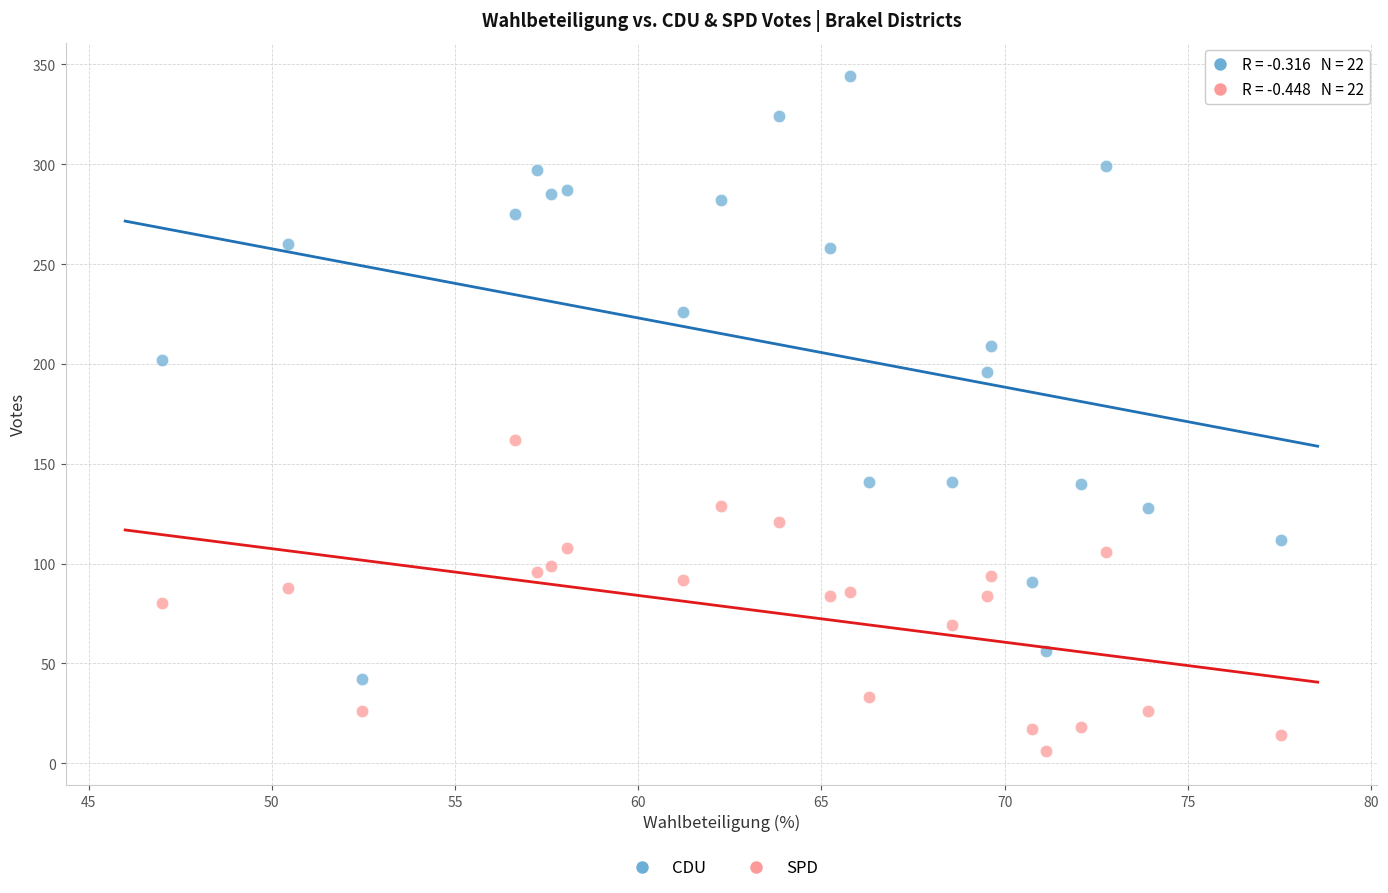

Which series contains the highest Y value?

CDU